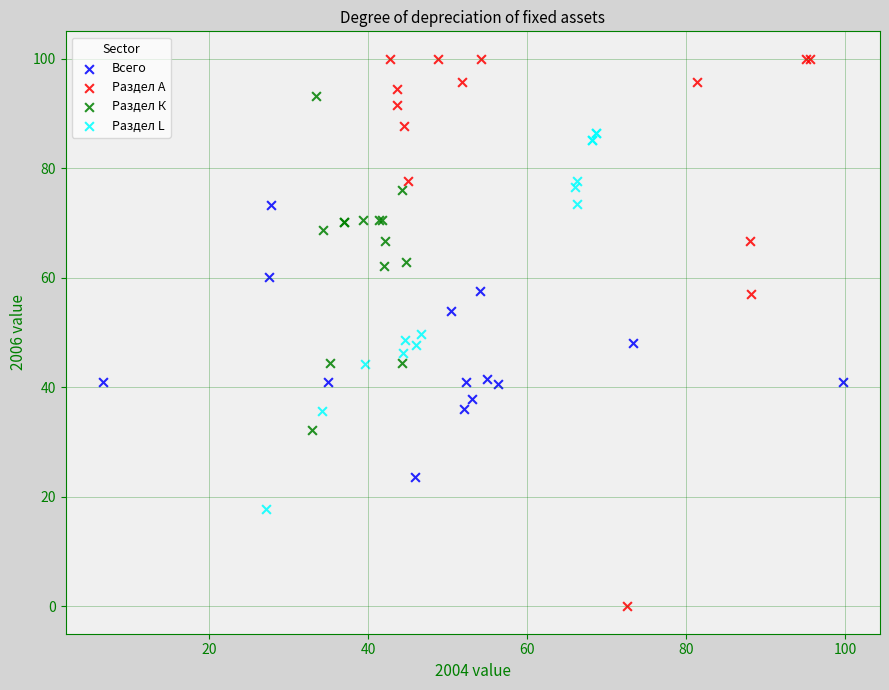

What are all the series names shown in the legend?

Всего, Раздел А, Раздел К, Раздел L